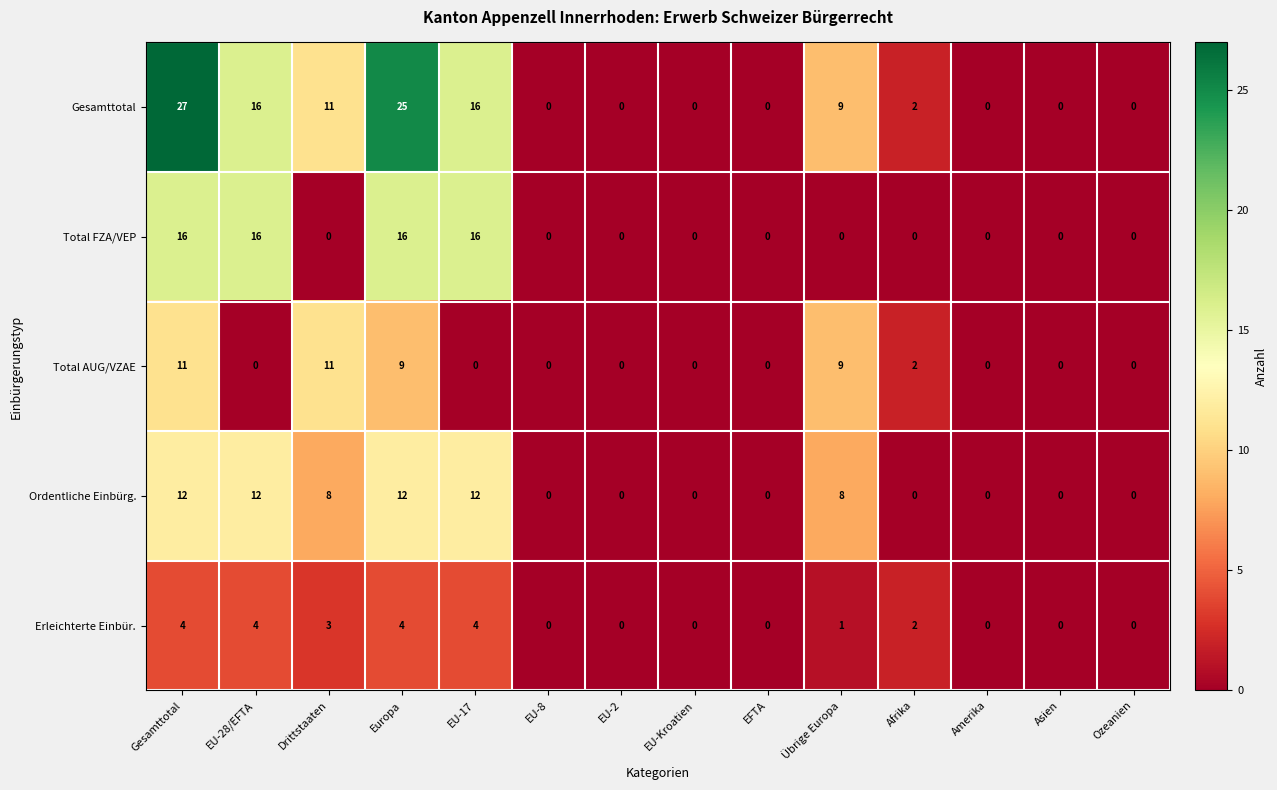

What value does the Ordentliche Einbürg. series have at EU-28/EFTA, to the nearest 5?

10